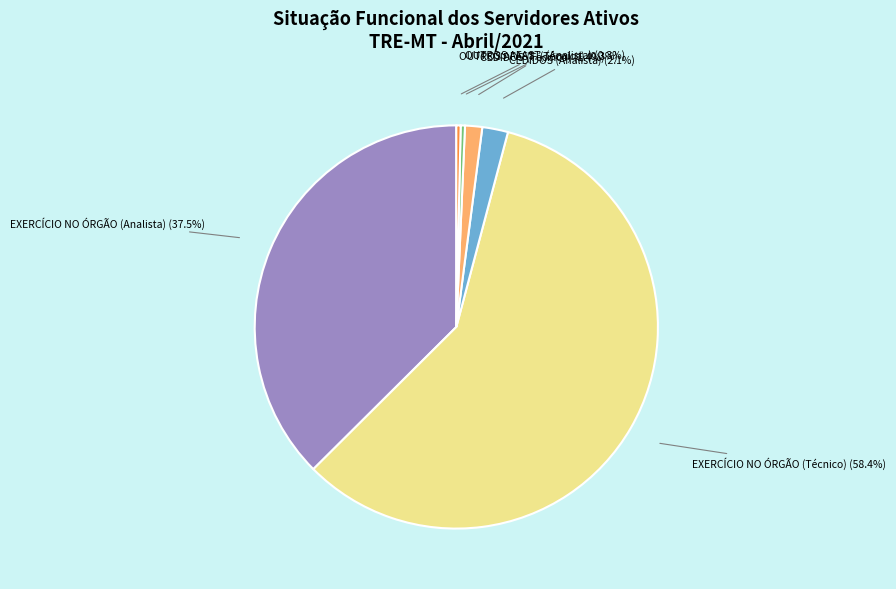

How many segments does this pie chart have?

6